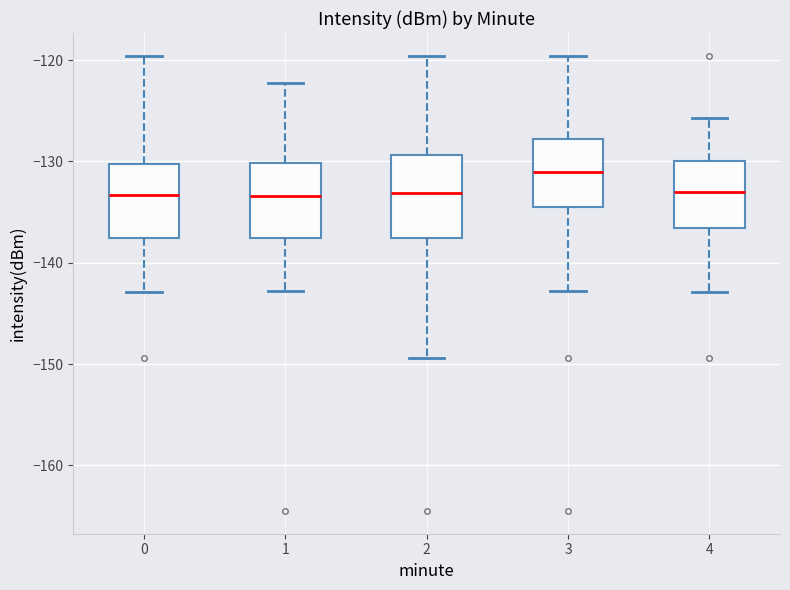

Reading left to right, transcribe this box plot: for each box, give where its median line is, the range the box spans, and where its two whiskers end, as read against the y-axis. The values are not printed on the chart, so give them approximately, as read against the axis.

0: median -133, box -138 to -130, whiskers -143 to -120
1: median -133, box -138 to -130, whiskers -143 to -122
2: median -133, box -138 to -129, whiskers -149 to -120
3: median -131, box -134 to -128, whiskers -143 to -120
4: median -133, box -137 to -130, whiskers -143 to -126